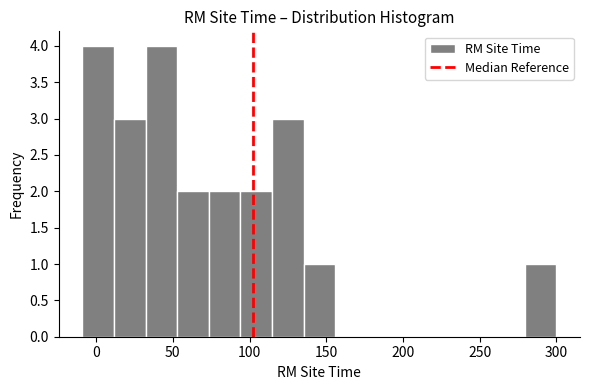

Reading left to right, transcribe this chart: for each bar, give the range it covers on the x-axis and its height. Neither the bar edges nor the heights are printed on the chart, so give them approximately, as read against the axes.

-10 to 10: 4
10 to 30: 3
30 to 55: 4
55 to 75: 2
75 to 95: 2
95 to 115: 2
115 to 135: 3
135 to 155: 1
155 to 175: 0
175 to 195: 0
195 to 220: 0
220 to 240: 0
240 to 260: 0
260 to 280: 0
280 to 300: 1